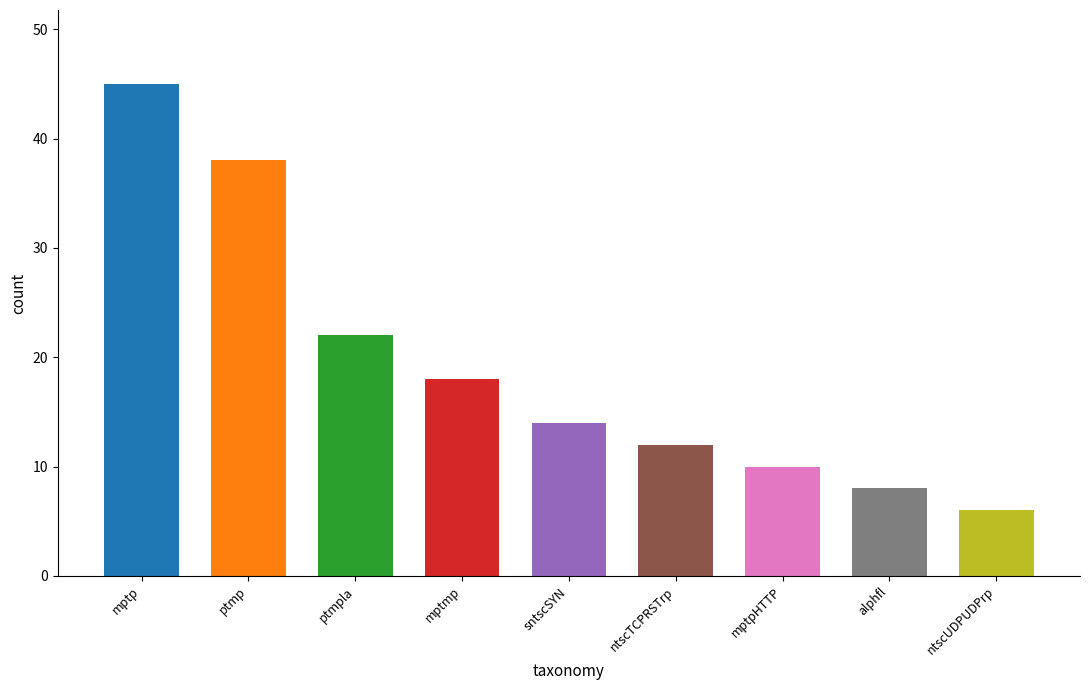

Are the bars grouped side by side (vs. stacked)?

No